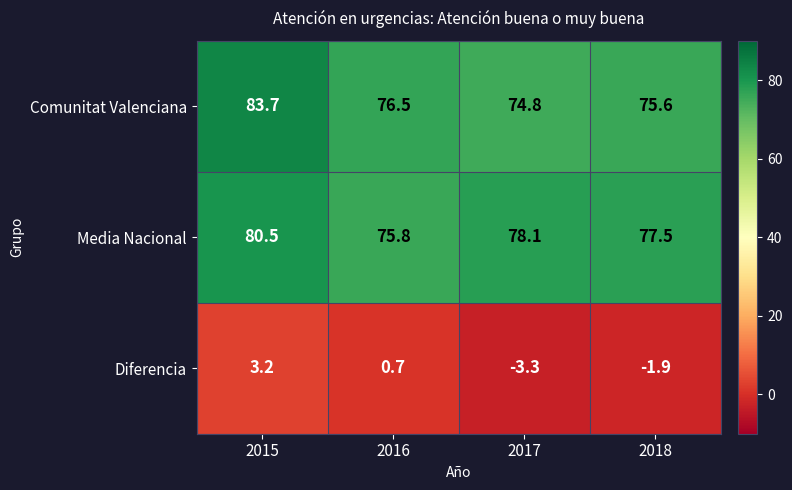

At how many categories does at least one series exceed 79?

1